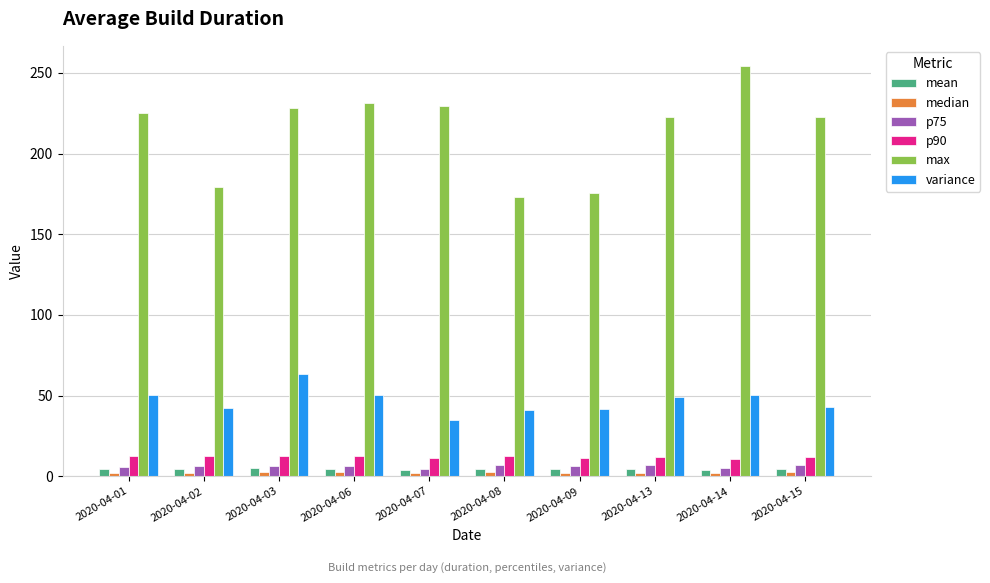

How many values in the variance series exceed 48?

5